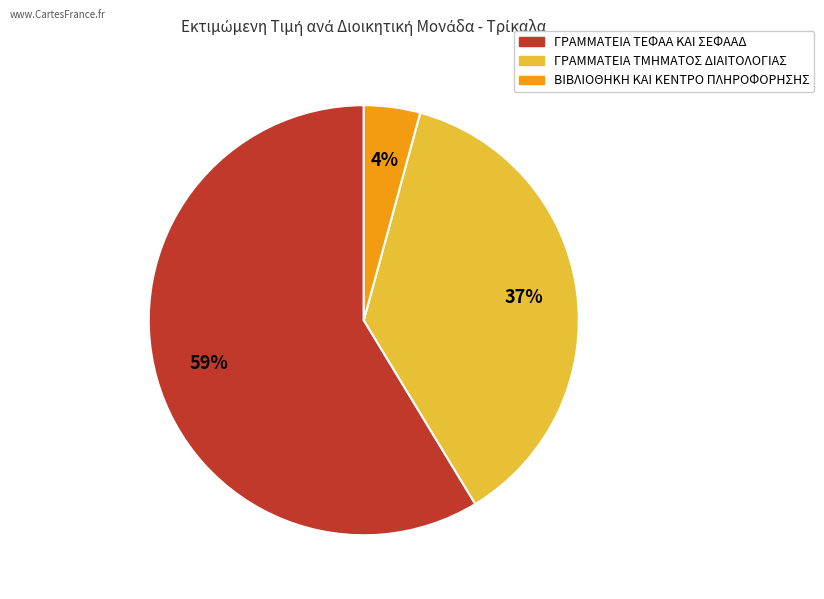

To the nearest percent, what is the average slice percentage?

33%